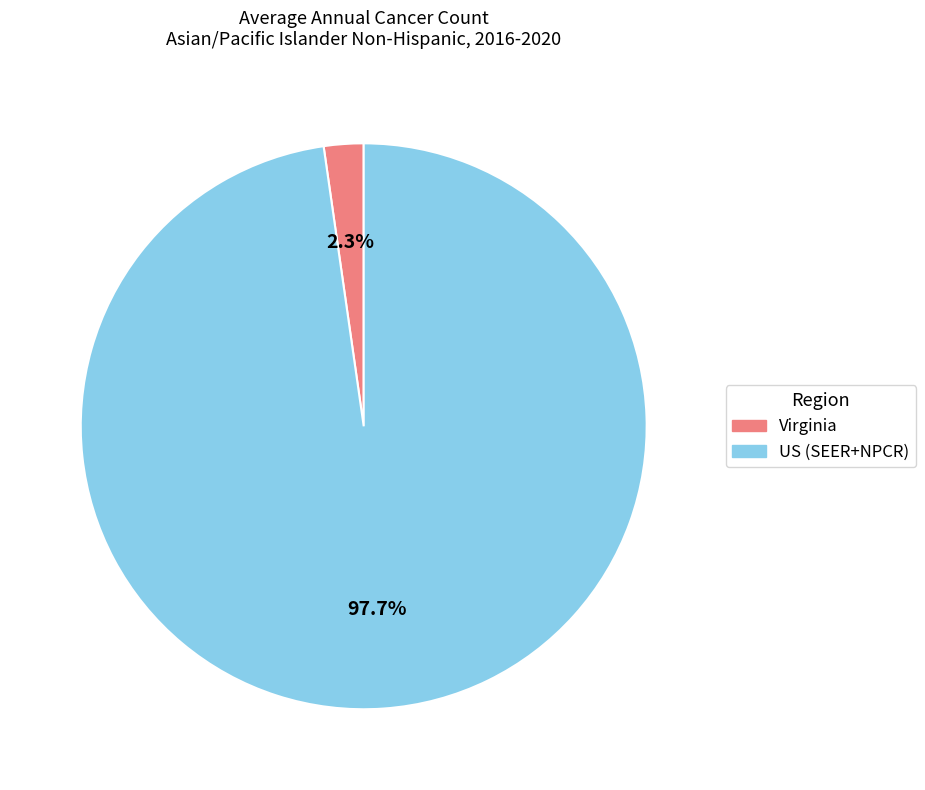

How much of the chart is everything except US (SEER+NPCR)?

2.3%